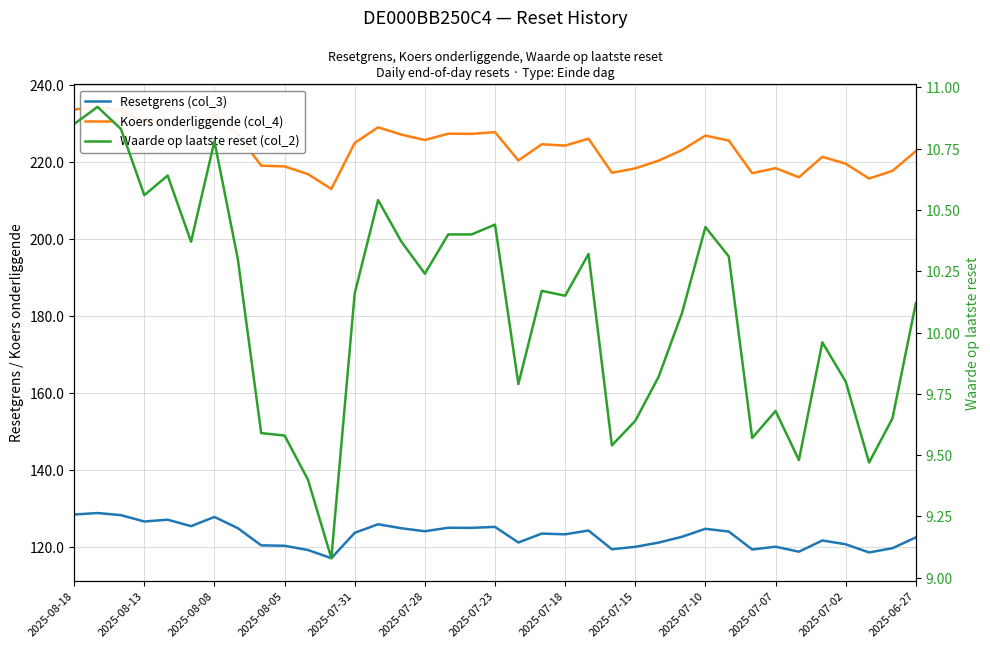

At which category is the sum across all series the highest?

2025-08-13